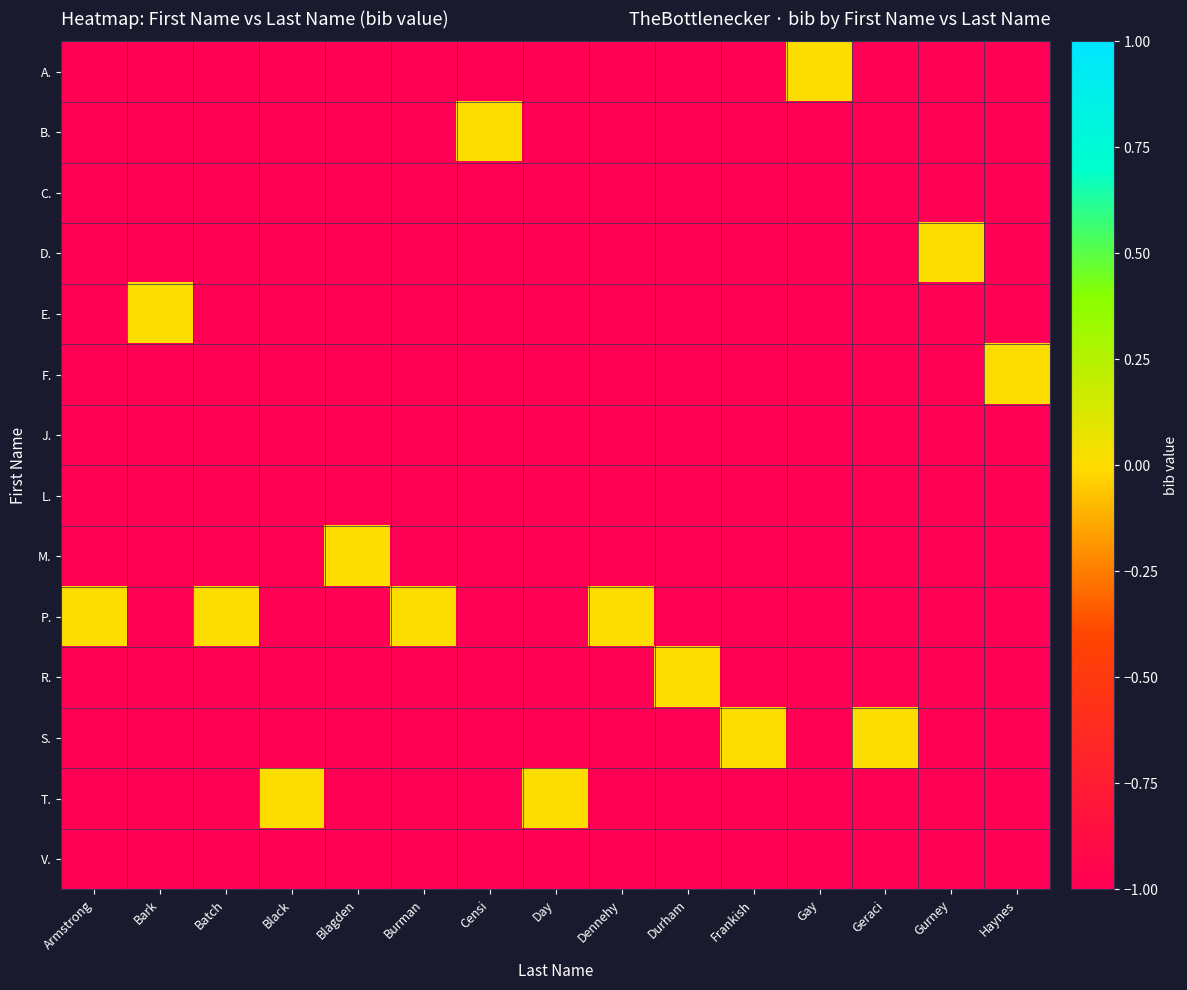

What is the minimum value shown in the chart?

-1